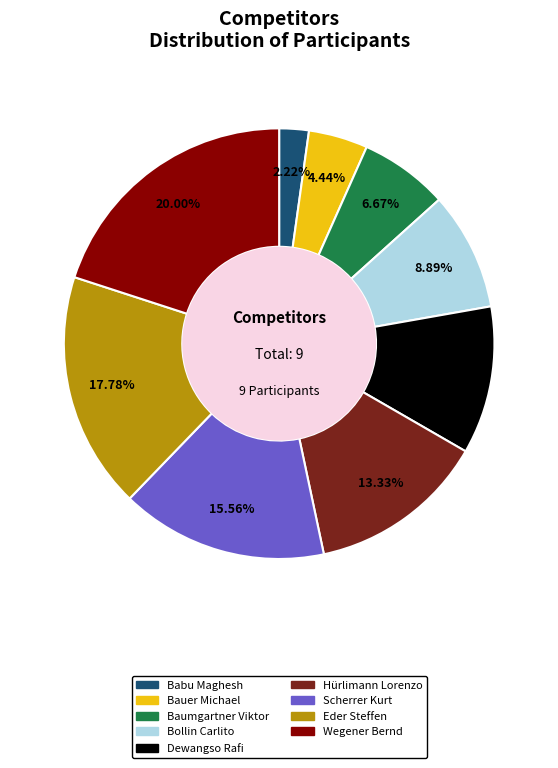

Is it true that Wegener Bernd is 26% of the pie?

False